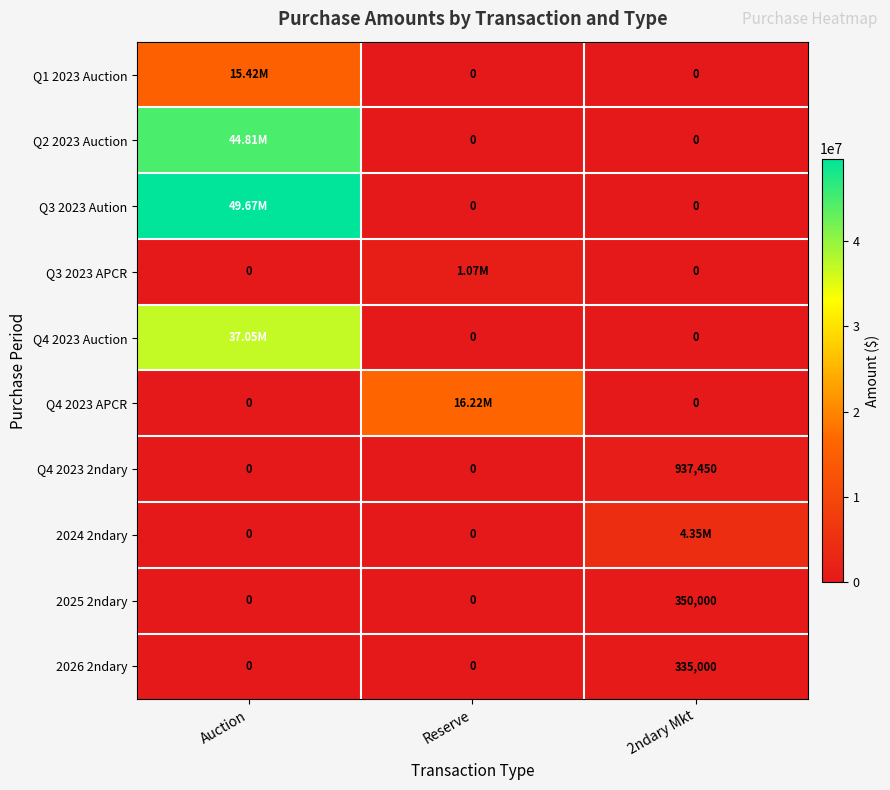

What is the difference between the Q4 2023 2ndary values at Reserve and 2ndary Mkt?

937450